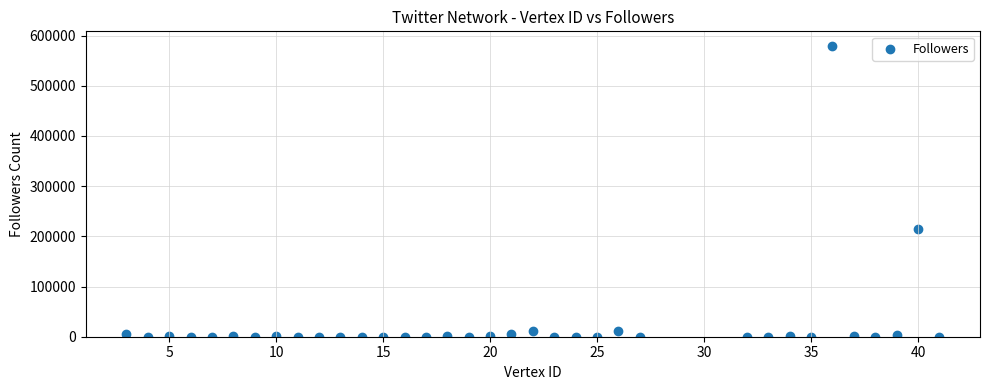

What Y value in the scatter plot is closest to 289785?

214090